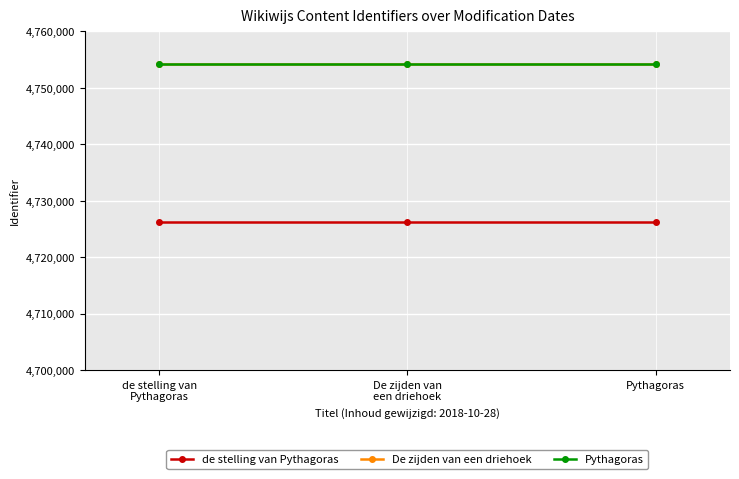

What is the label of the 1st point from the left?

de stelling van
Pythagoras